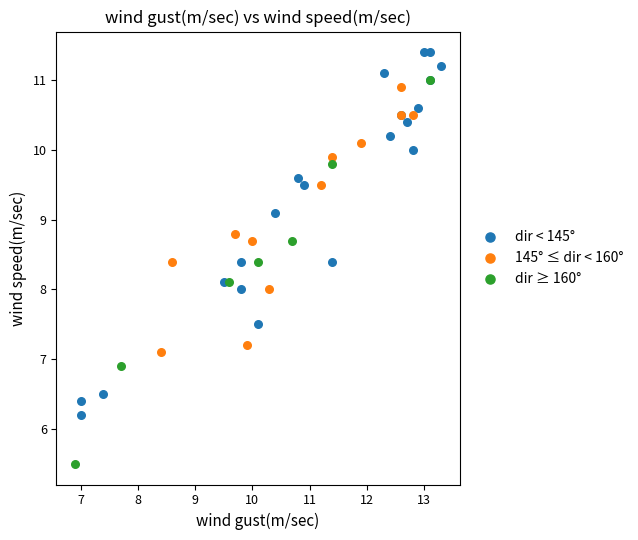

Which series contains the lowest Y value?

dir ≥ 160°